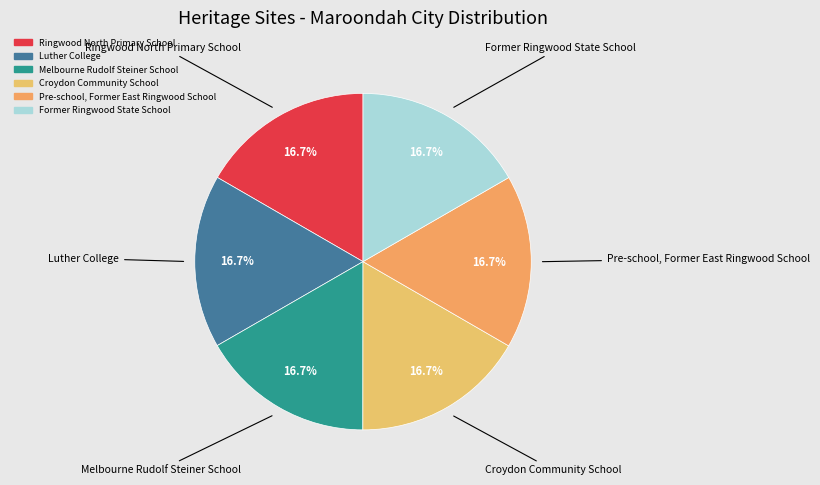

Is there a majority slice in this chart?

No